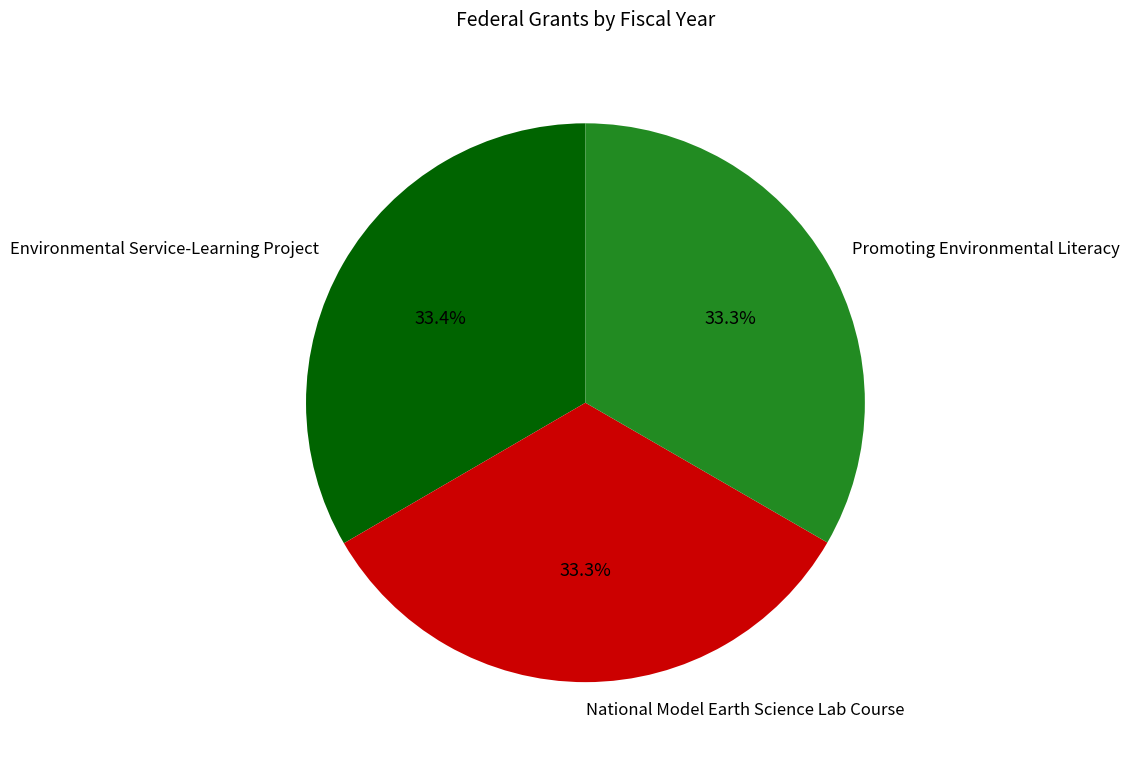

Is there any slice that represents more than half of the pie?

No